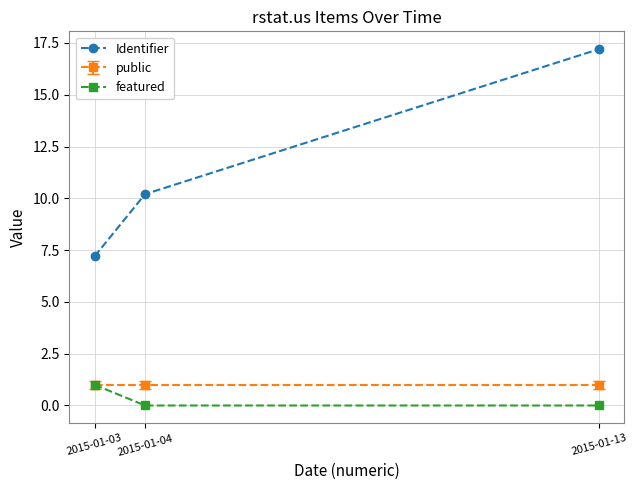

What is the total value across all series at 2015-01-03?

9.2